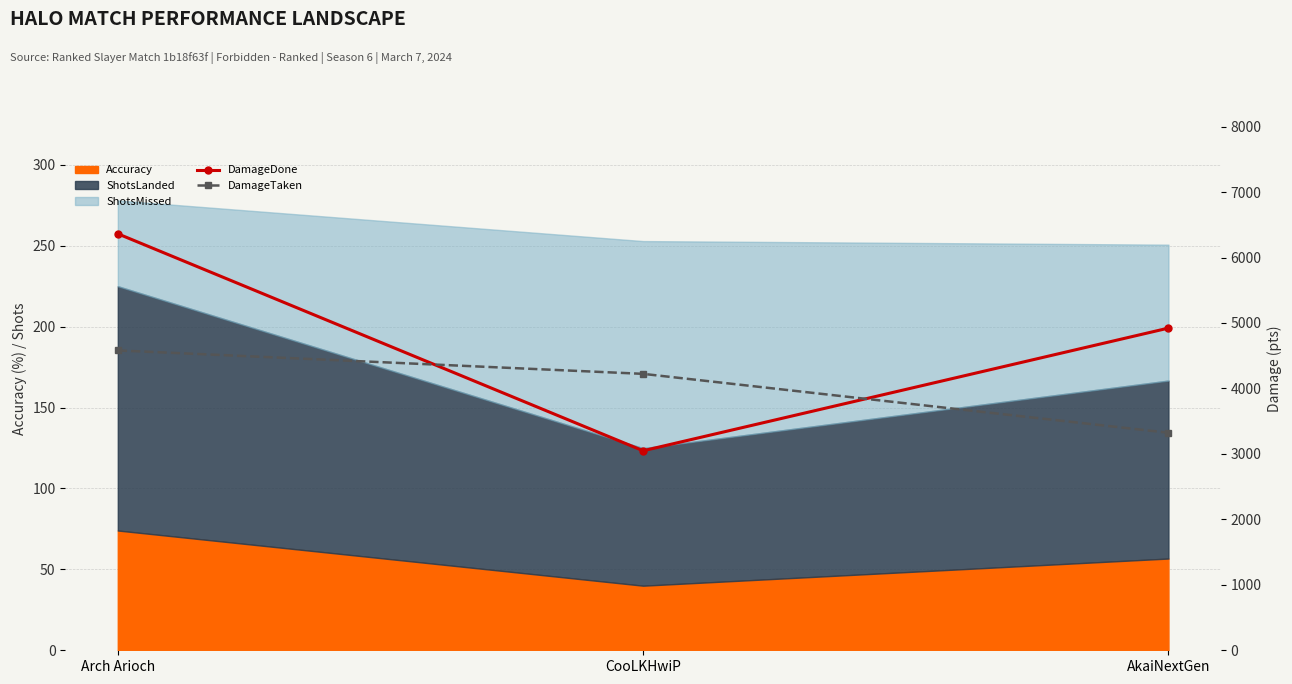

At which category is the sum across all series the highest?

Arch Arioch